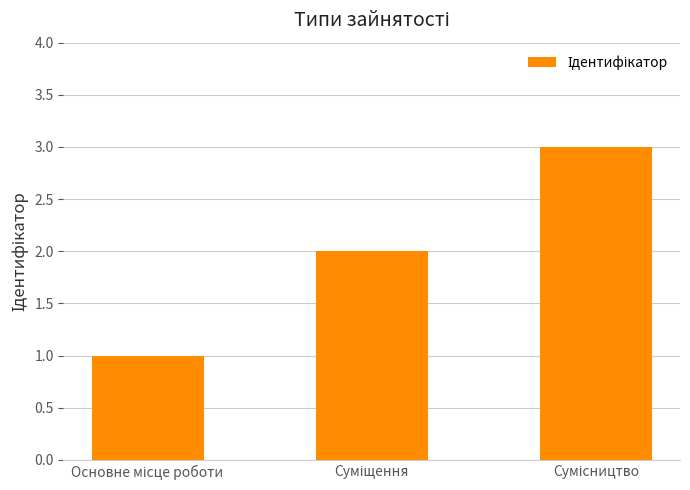

What is the sum of all values?

6